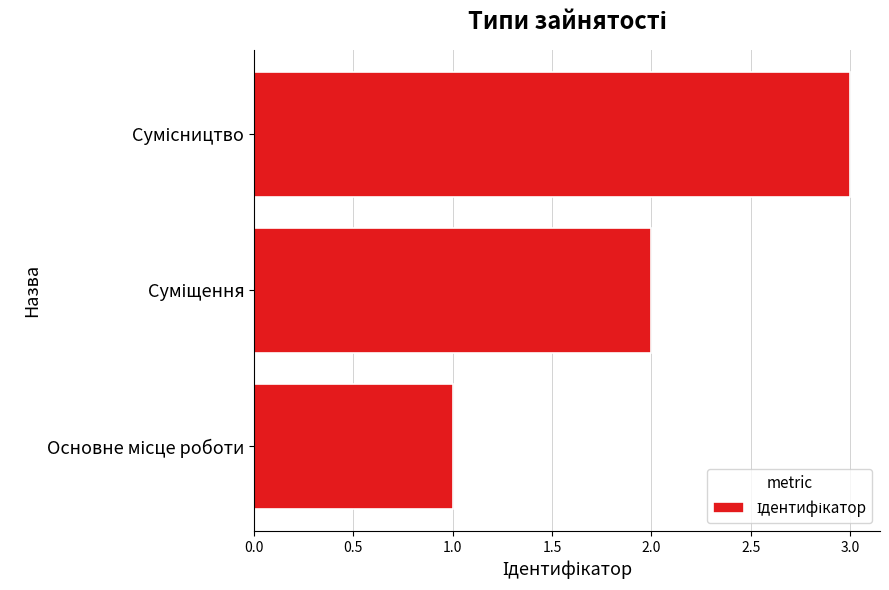

What is the maximum value shown in the chart?

3